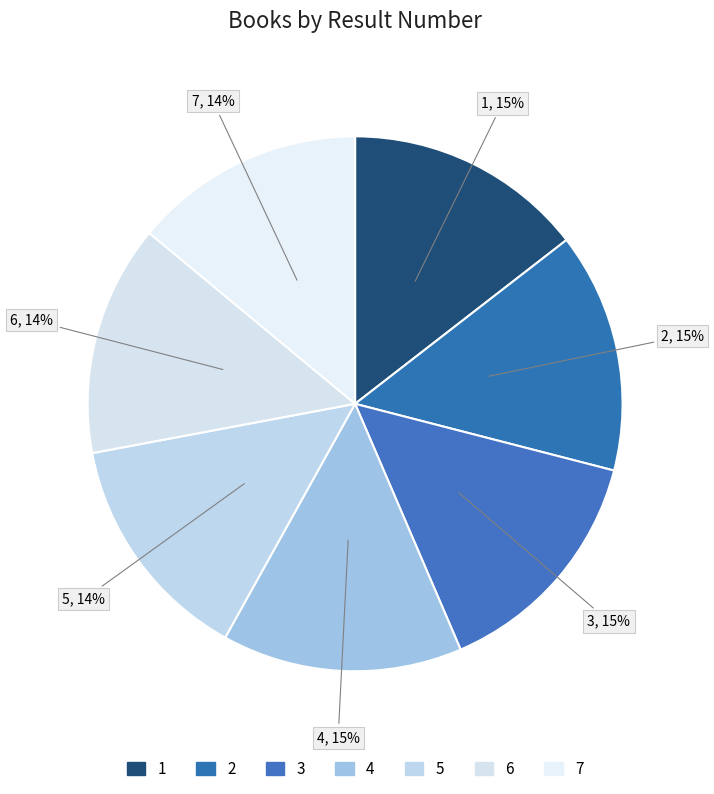

How many slices are in this pie chart?

7